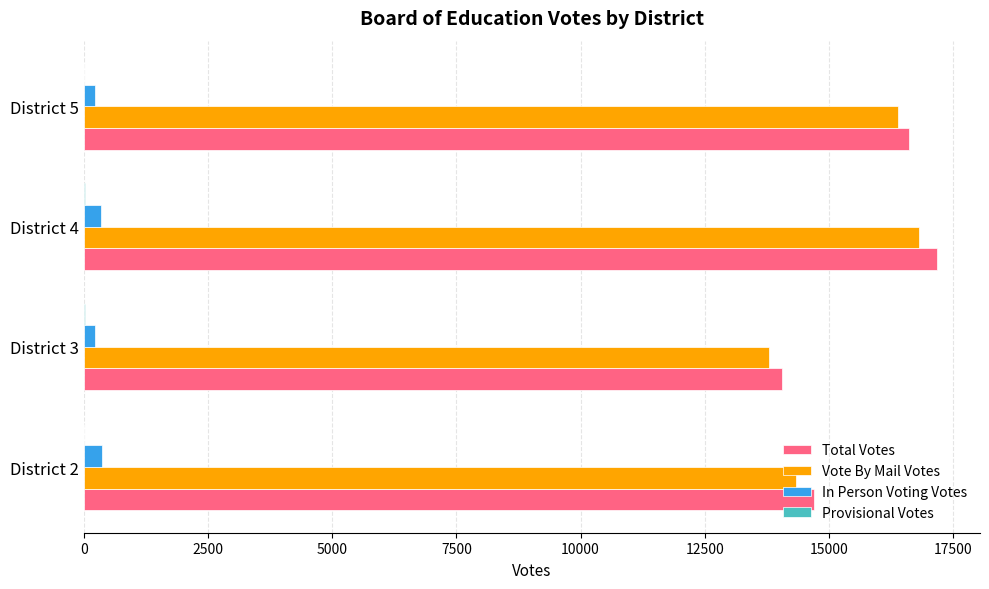

Which series changed the most between District 3 and District 4?

Total Votes